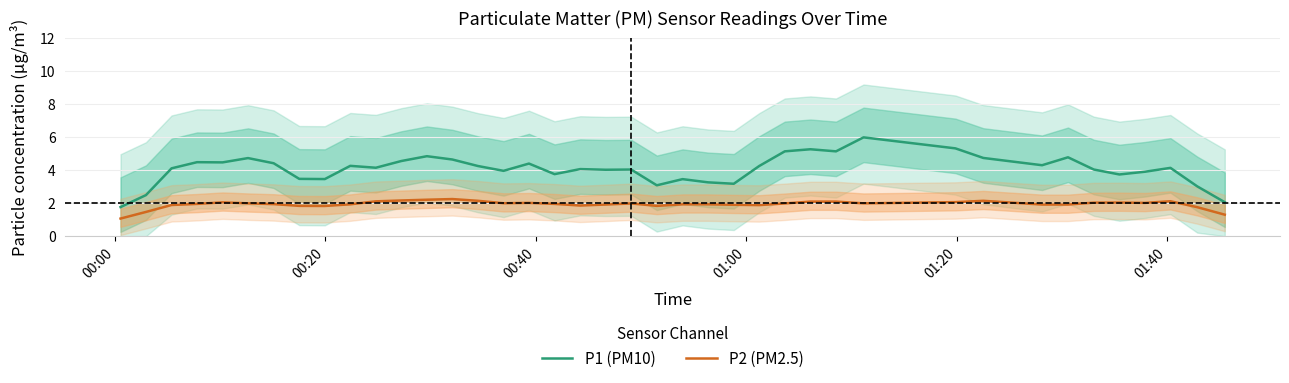

How many interior local peaks does the P1 (PM10) series have?

12